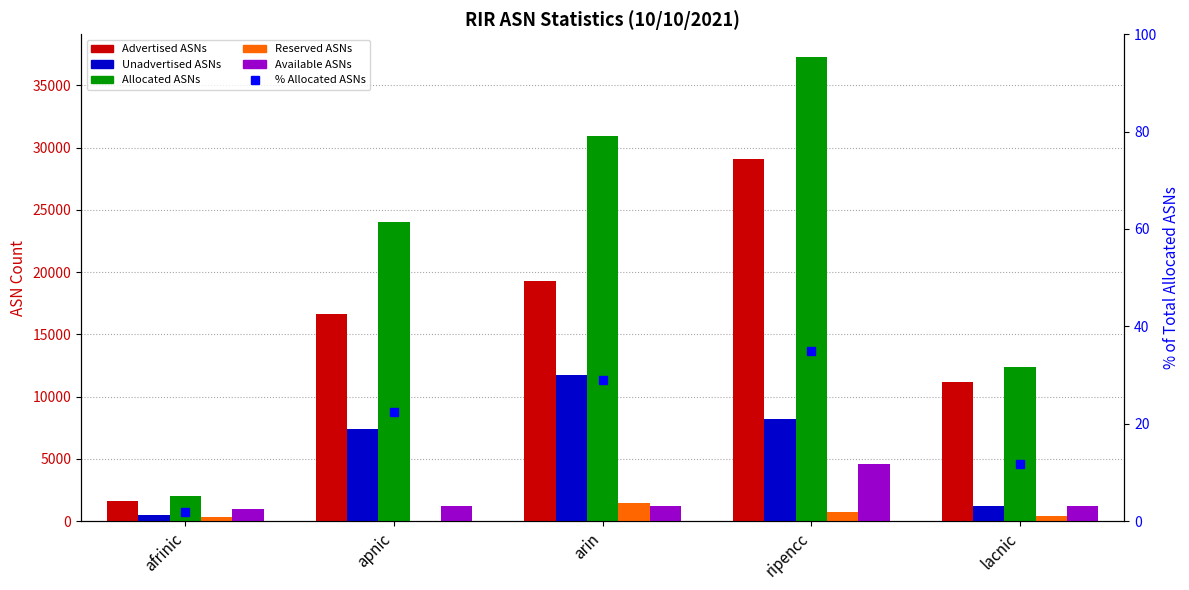

Reading left to right, list all the values displayed in this chart.

Advertised ASNs: afrinic=1580.0	apnic=16604.0	arin=19268.0	ripencc=29059.0	lacnic=11173.0
Unadvertised ASNs: afrinic=465.0	apnic=7392.0	arin=11697.0	ripencc=8193.0	lacnic=1244.0
Allocated ASNs: afrinic=2045.0	apnic=23996.0	arin=30965.0	ripencc=37252.0	lacnic=12417.0
Reserved ASNs: afrinic=296.0	apnic=0.0	arin=1453.0	ripencc=706.0	lacnic=439.0
Available ASNs: afrinic=985.0	apnic=1243.0	arin=1183.0	ripencc=4578.0	lacnic=1223.0
% Allocated ASNs: afrinic=1.9	apnic=22.5	arin=29.0	ripencc=34.9	lacnic=11.6